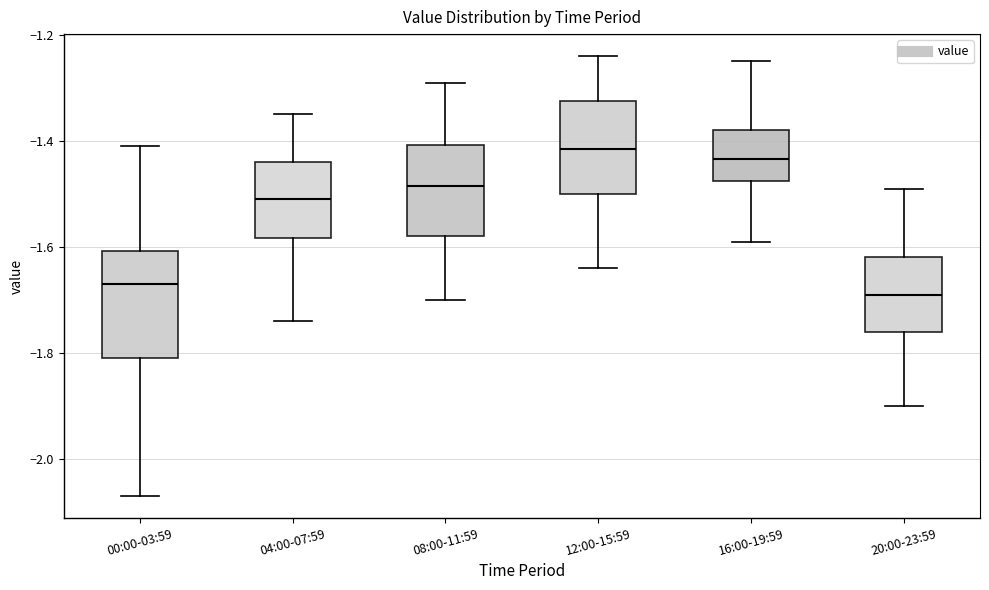

Comparing the boxes themselves (not the whiskers), which one is the tallest?

00:00-03:59